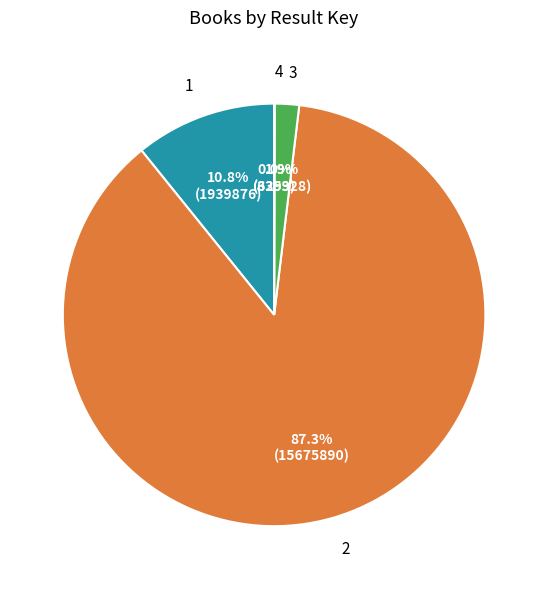

Which has a higher value, 2 or 1?

2